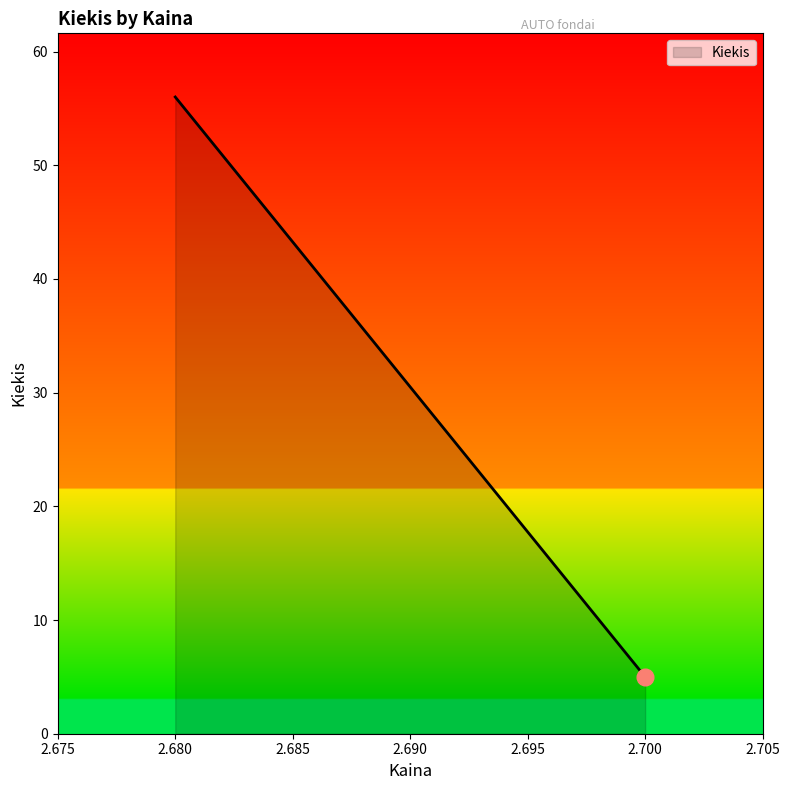

What is the sum of all values?

61